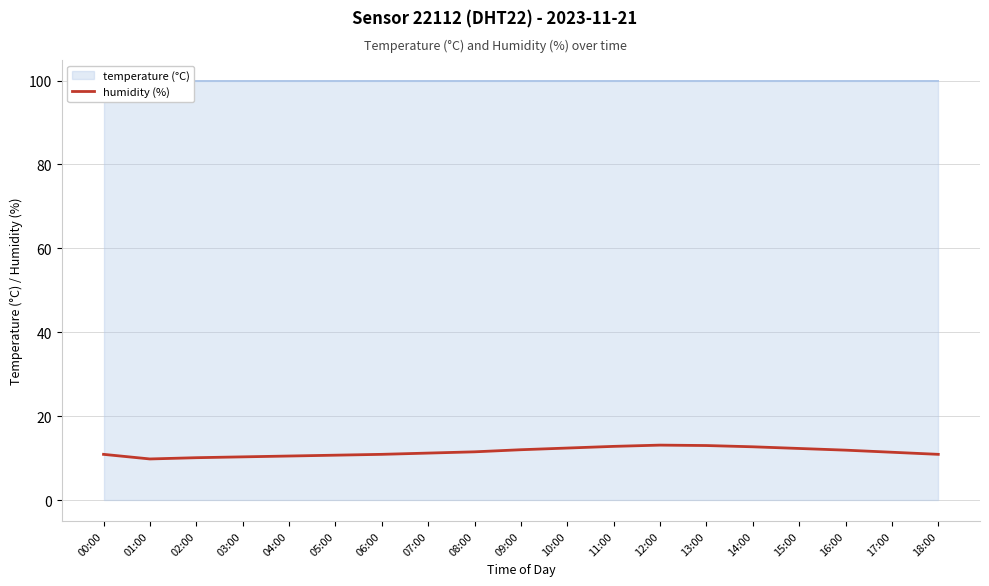

Where does the data first go above 11?

07:00